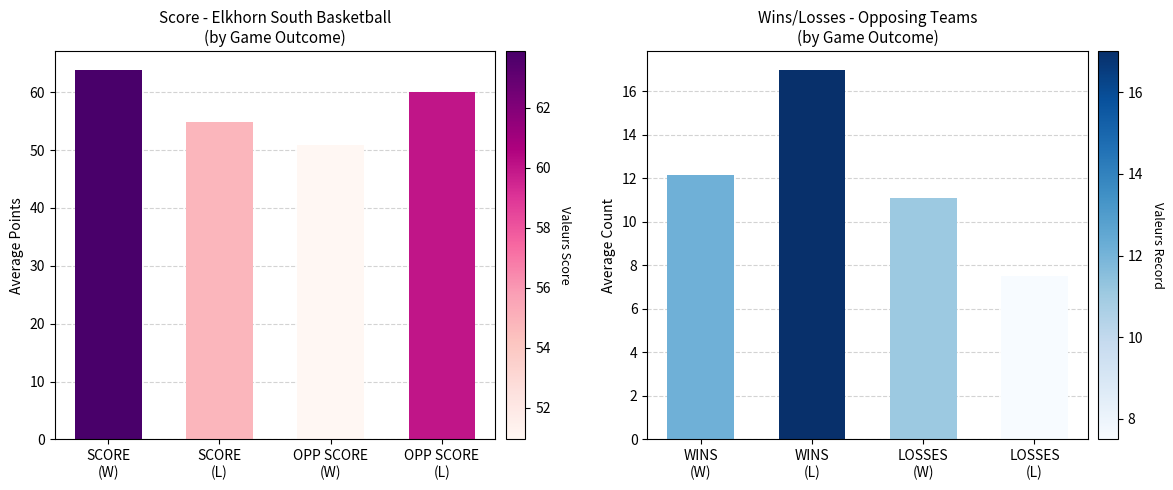

What are all the series names shown in the legend?

Score, Wins/Losses